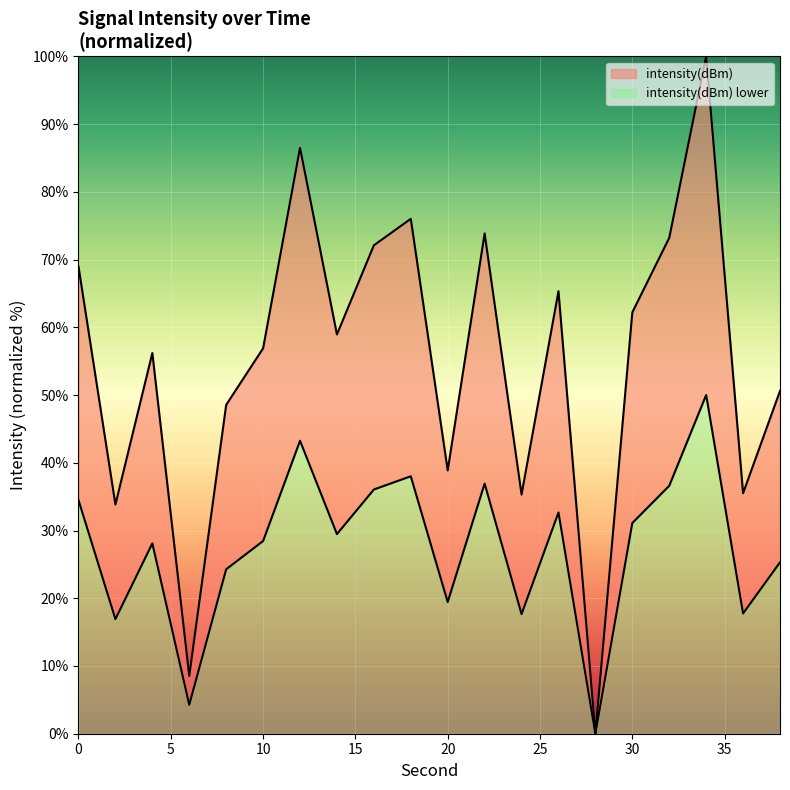

Which has a higher value, 22 or 28?

22